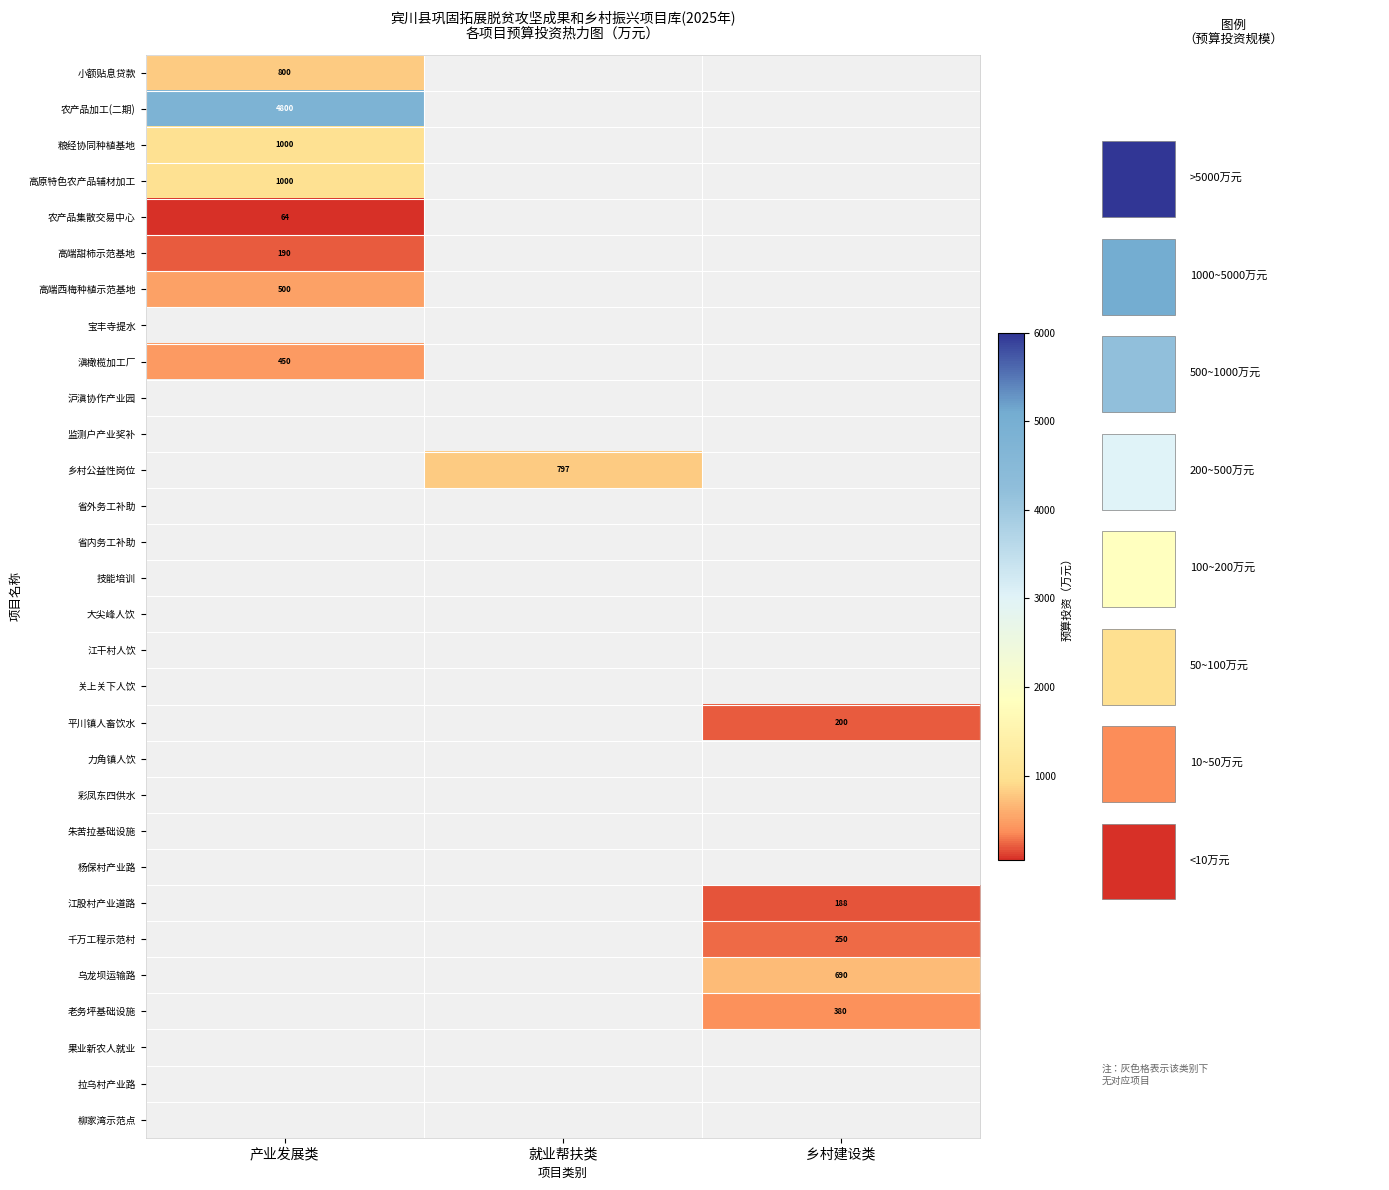

The 乌龙坝运输路 series shows 690 at 乡村建设类. True or false?

True